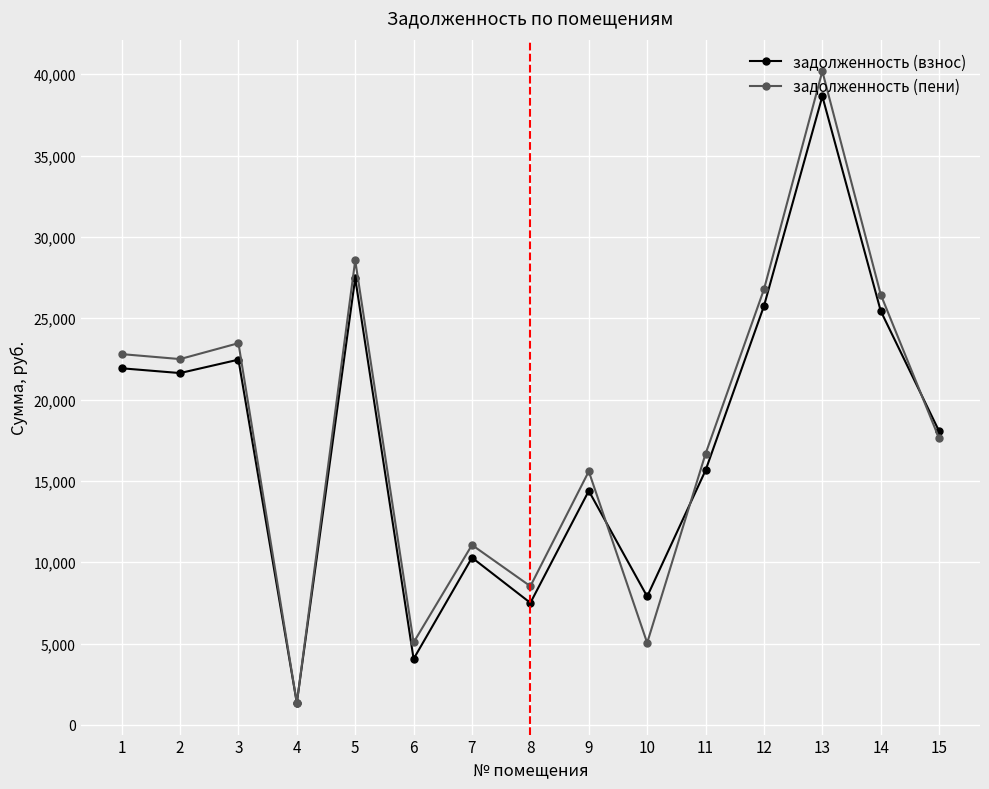

At which category is the sum across all series the highest?

13